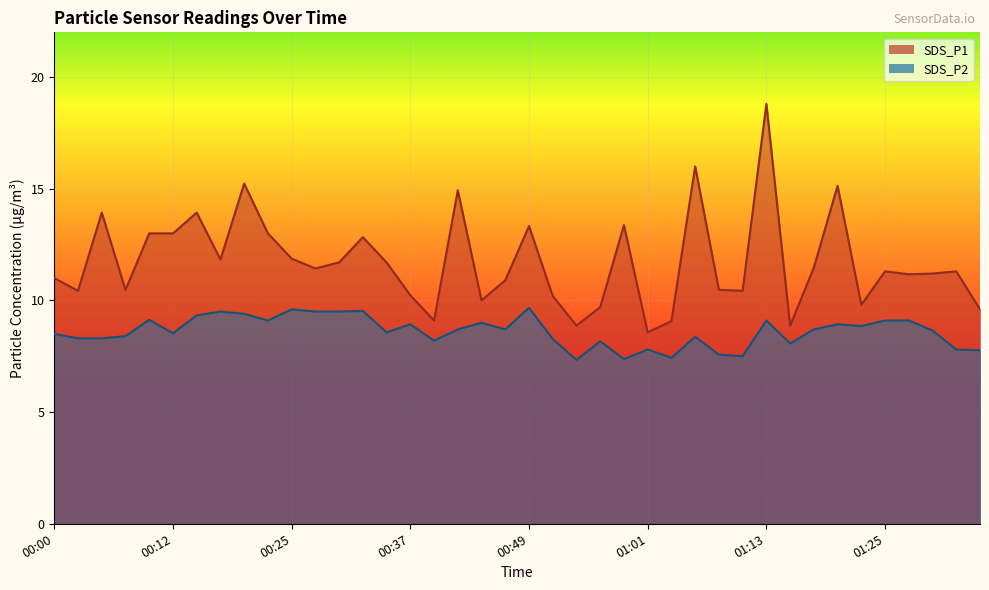

How many interior local peaks does the SDS_P1 series have?

12